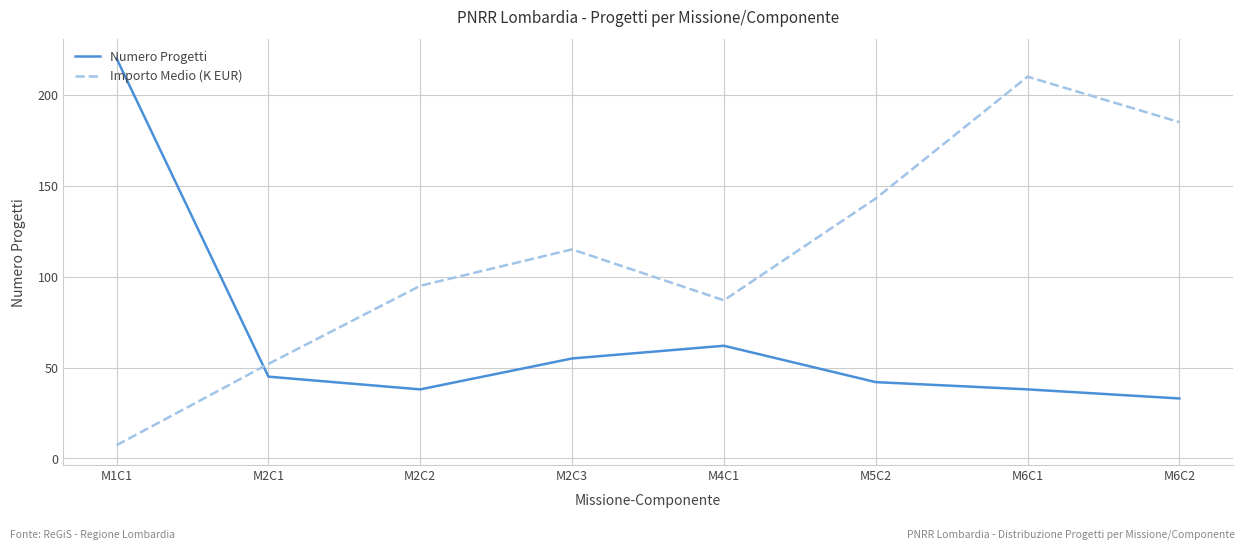

Count the number of categories in the chart.

8